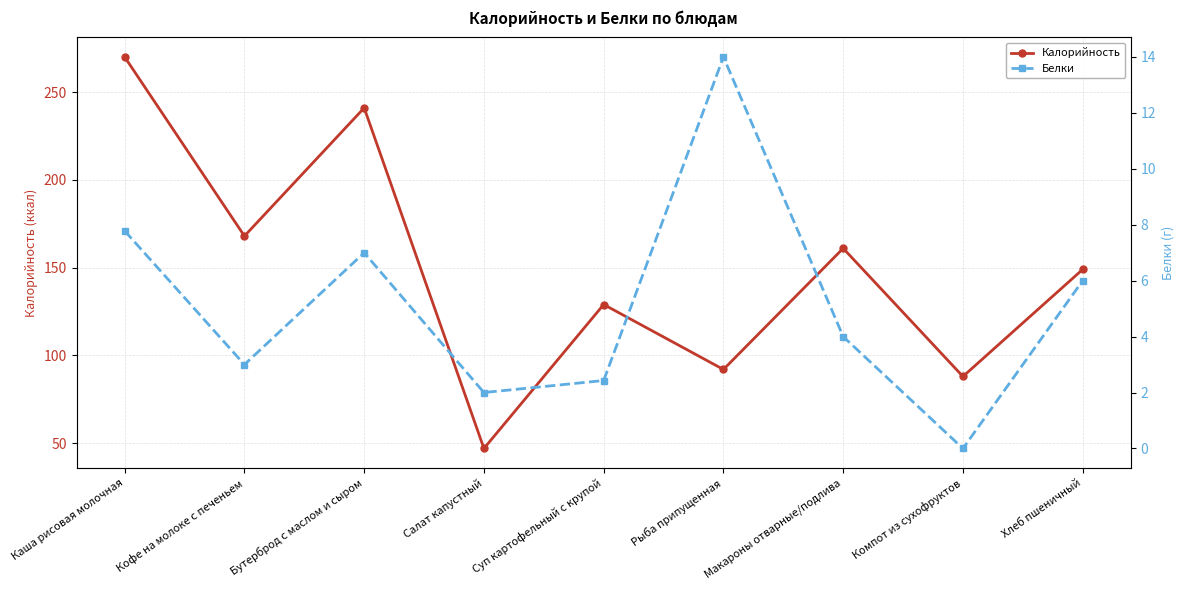

List the series in order of their overall mean, lowest first.

Белки, Калорийность